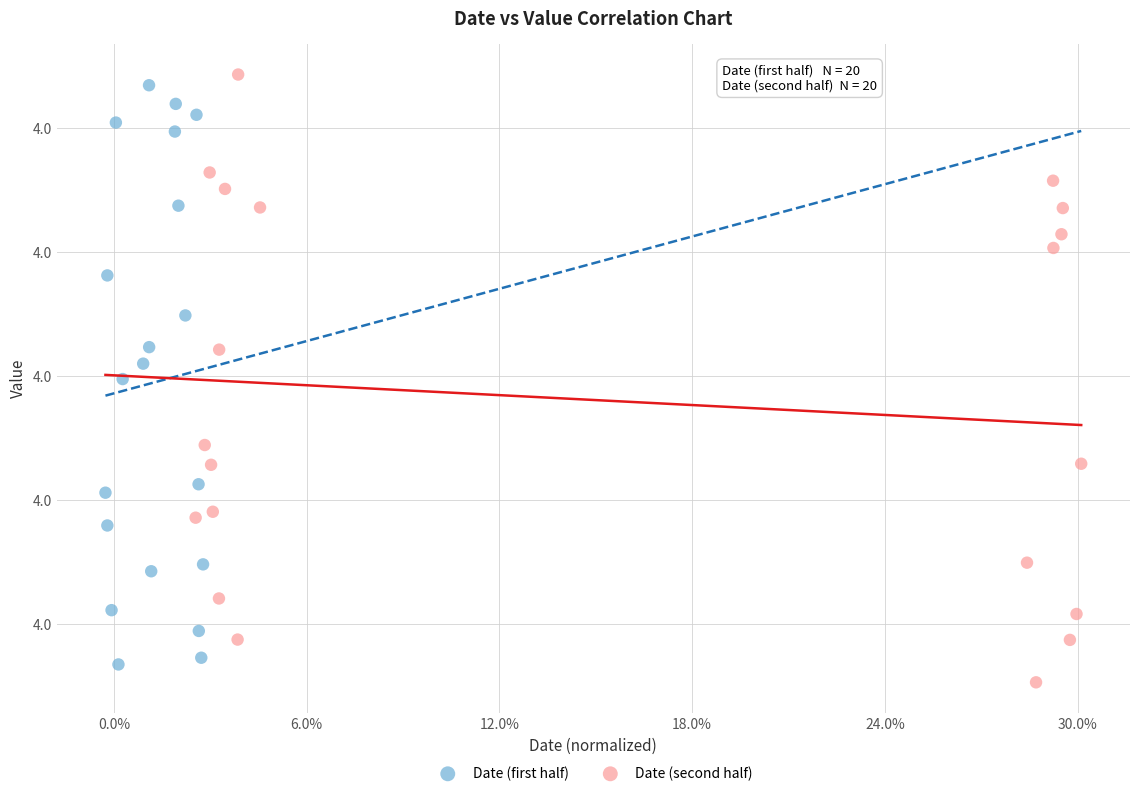

Which series reaches the minimum Y coordinate?

Date (second half)